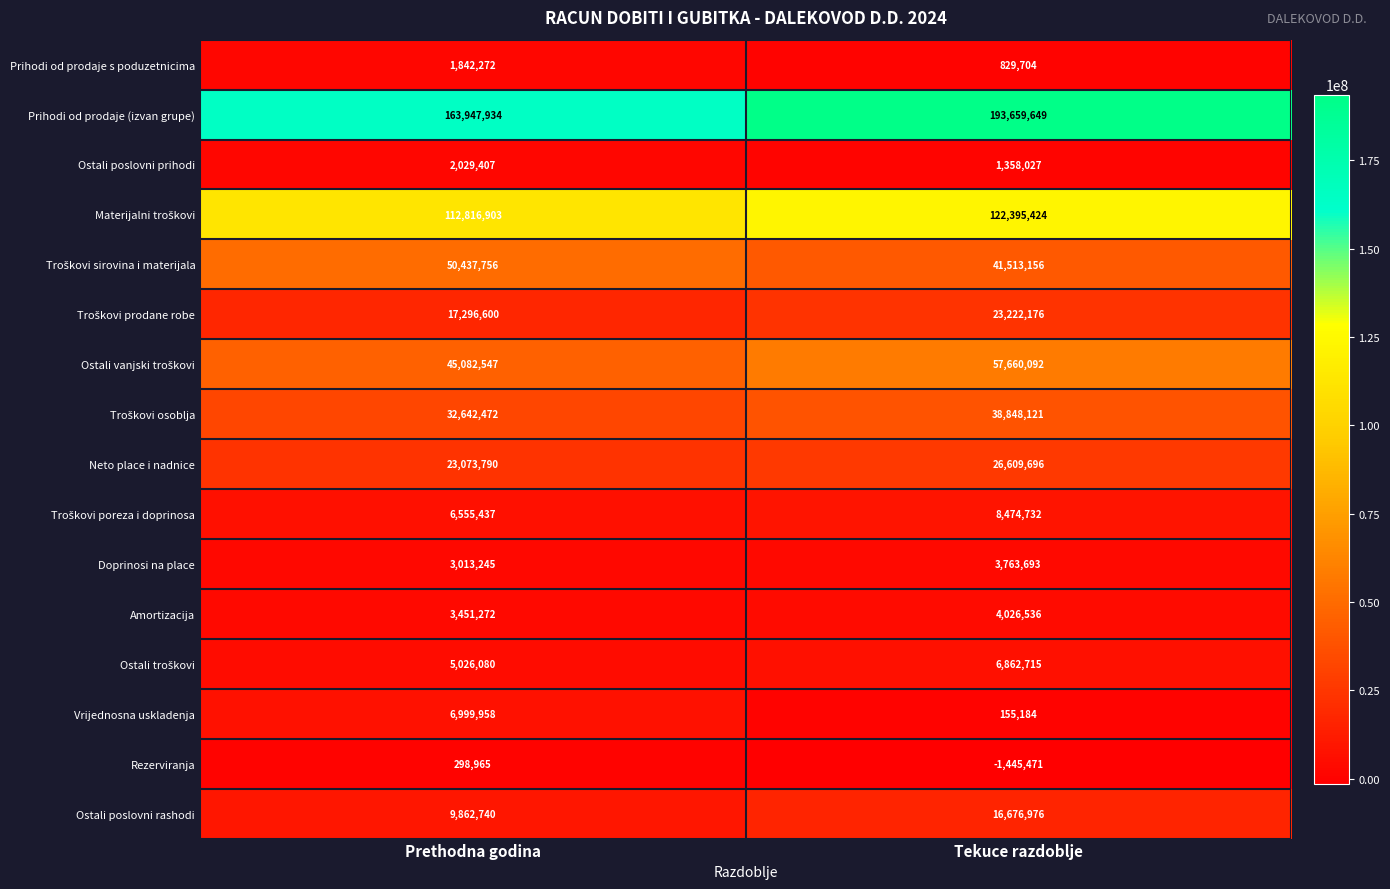

What is the maximum value shown in the chart?

193659649